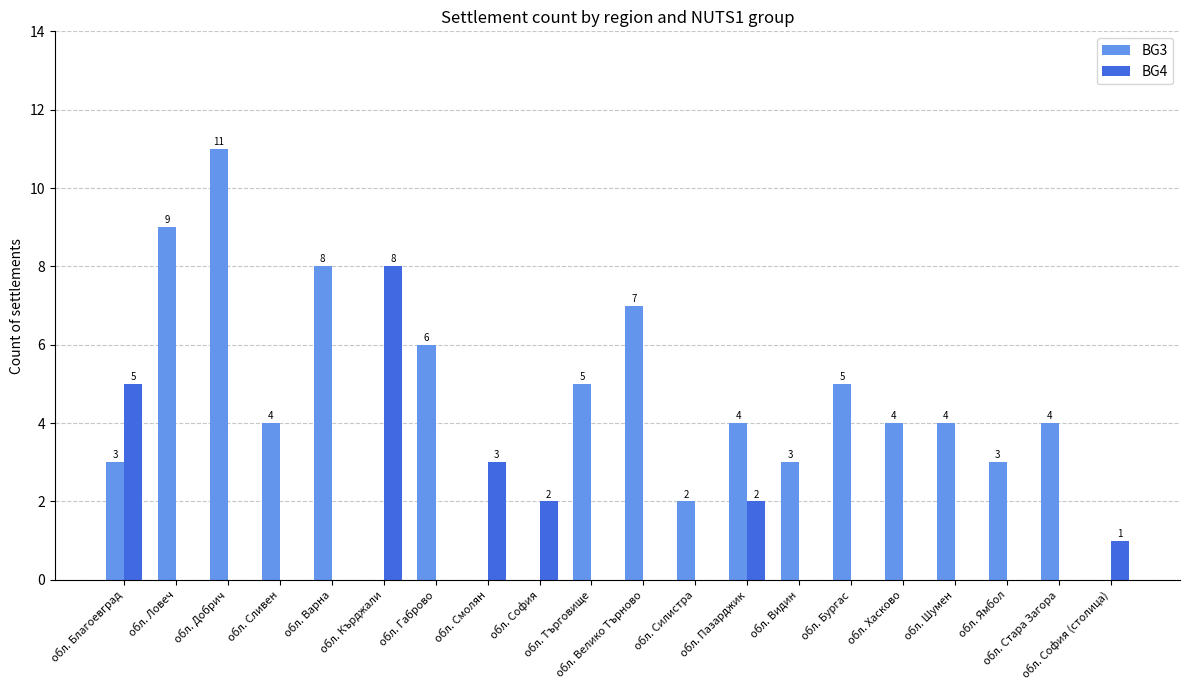

What is the sum of all BG3 values?

82